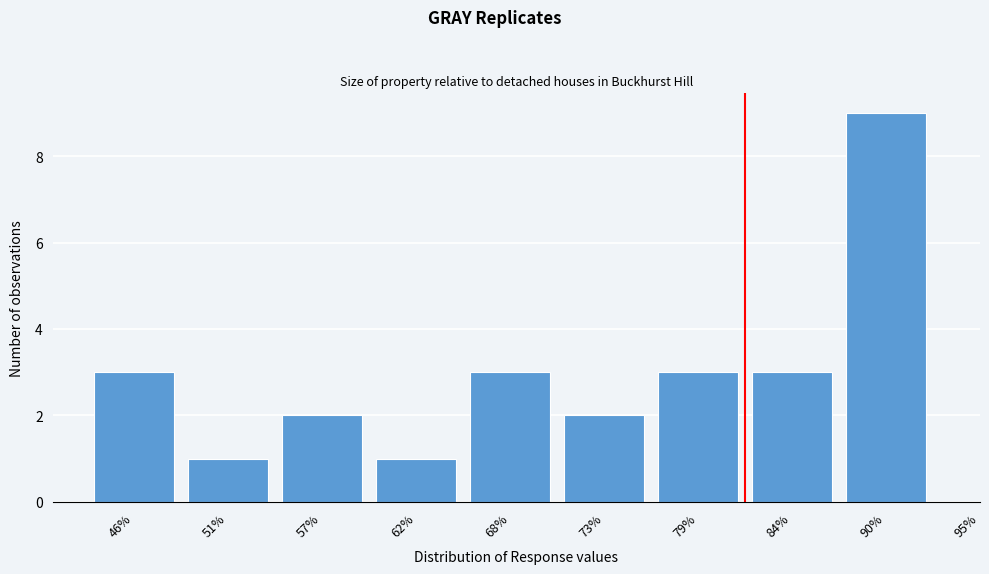

Reading right to left, transcribe all the data shown in this chart.

9	3	3	2	3	1	2	1	3